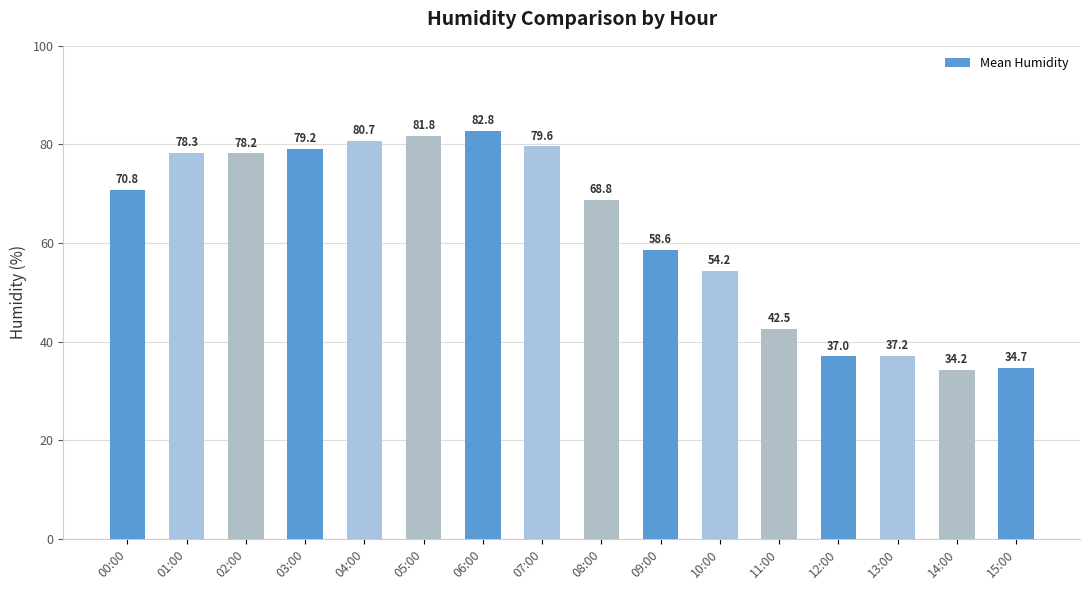

What is the label of the 11th bar from the right?

05:00